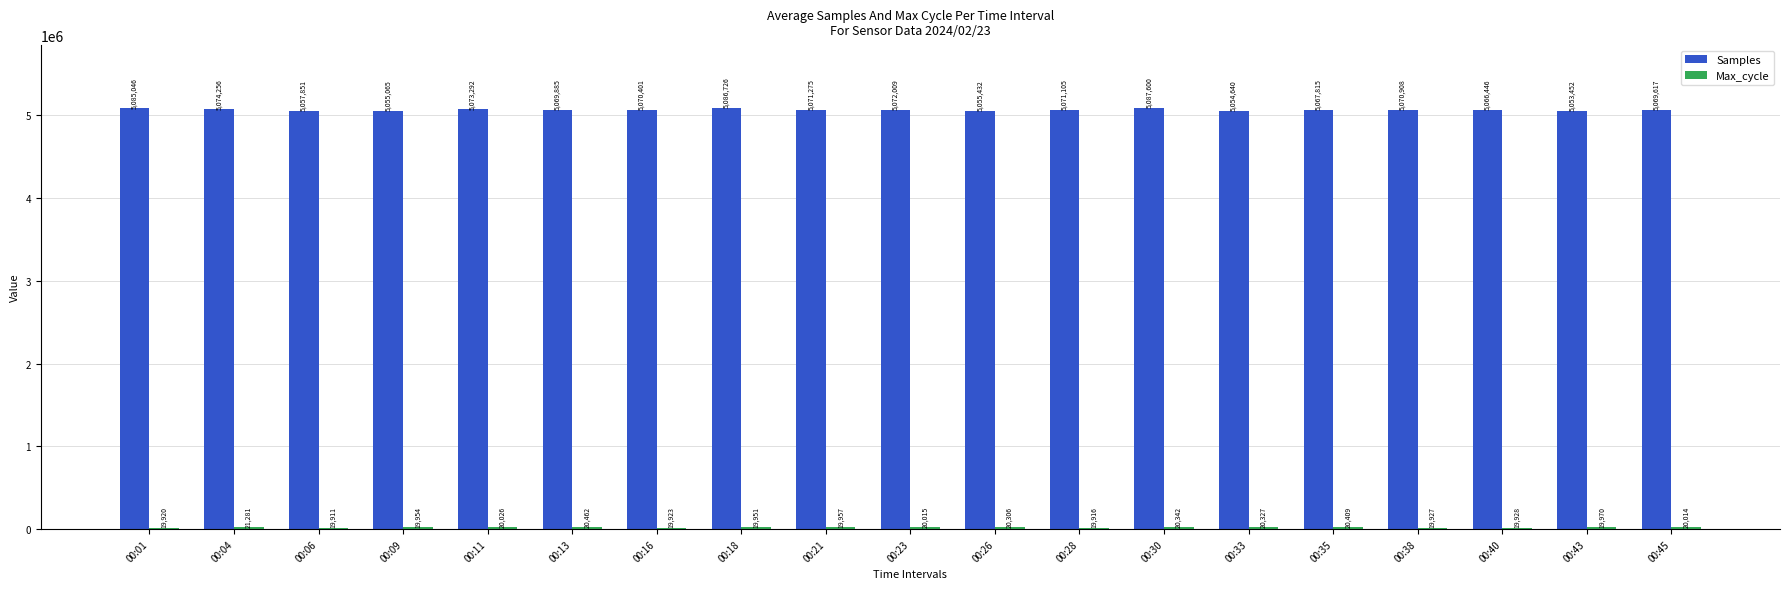

What is the average value of the Samples series?

5069096